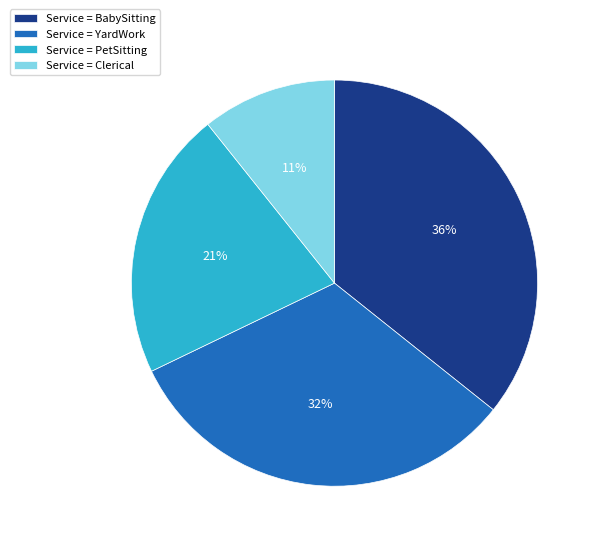

To the nearest percent, what percentage of the pie is Service = Clerical?

11%